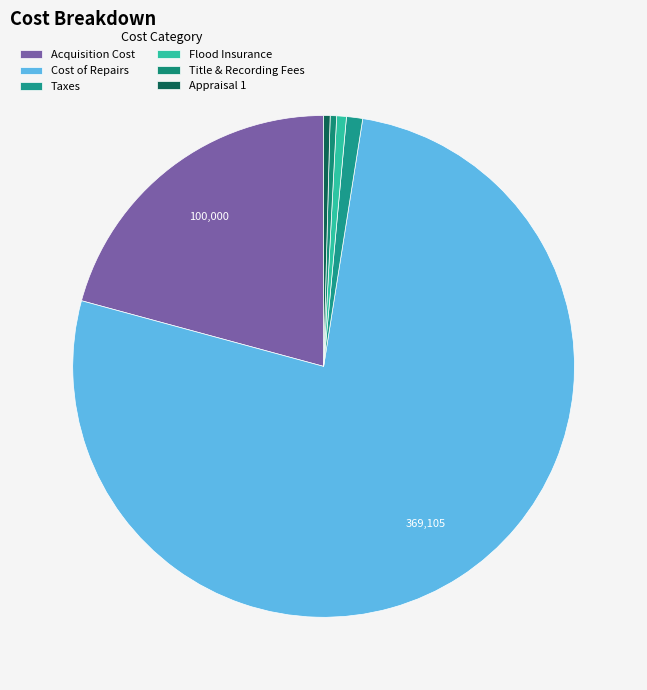

Approximately how many times larger is the value at Appraisal 1 compared to Flood Insurance?

0.7